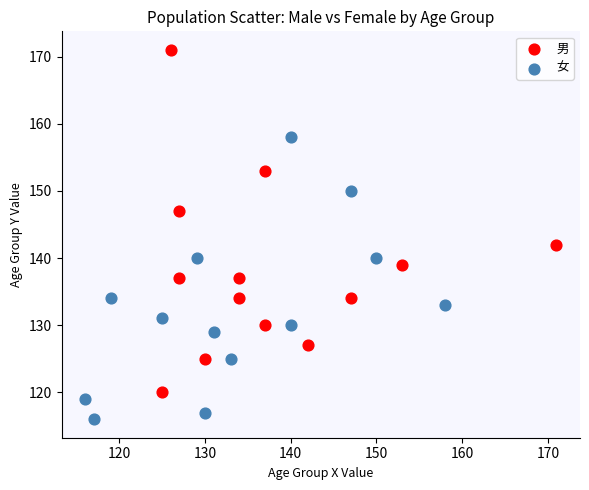

Which series has the largest Y range (max minus min)?

男